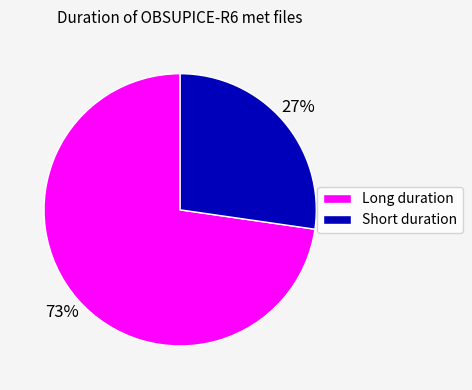

Between Short duration and Long duration, which is larger?

Long duration